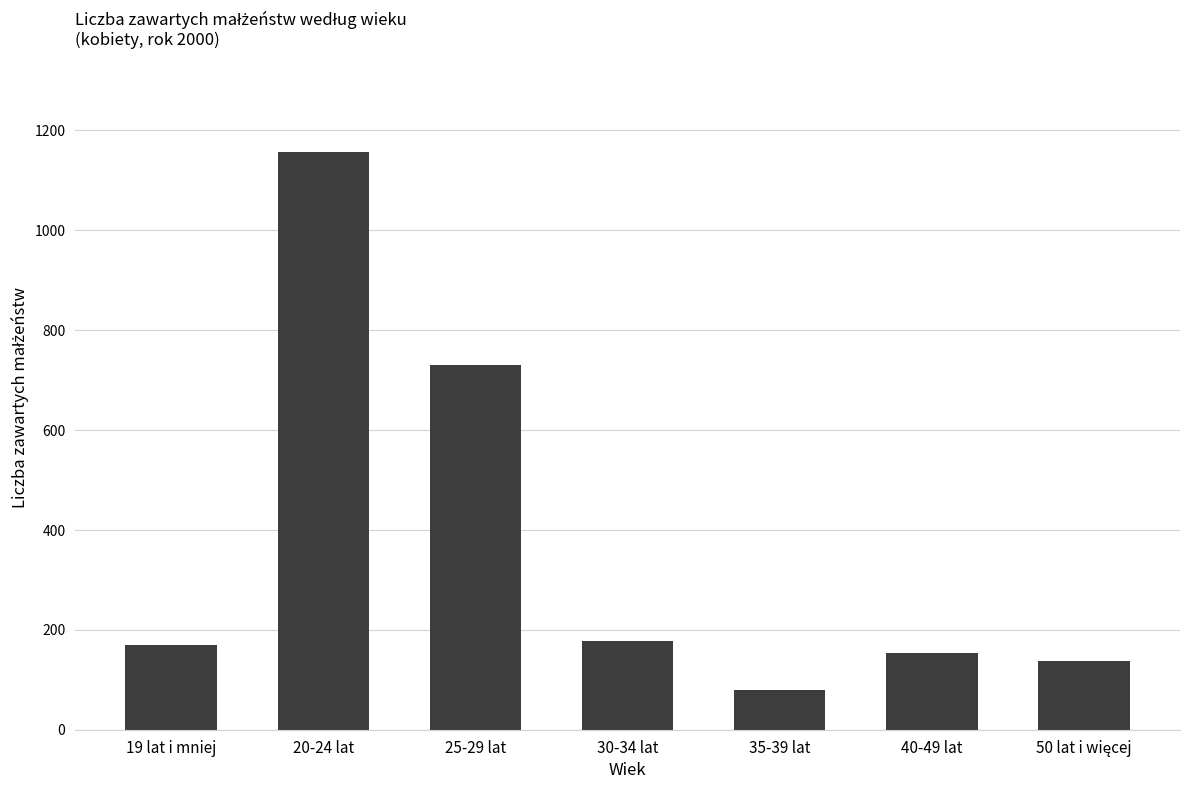

Approximately how many times larger is the value at 25-29 lat compared to 20-24 lat?

0.6